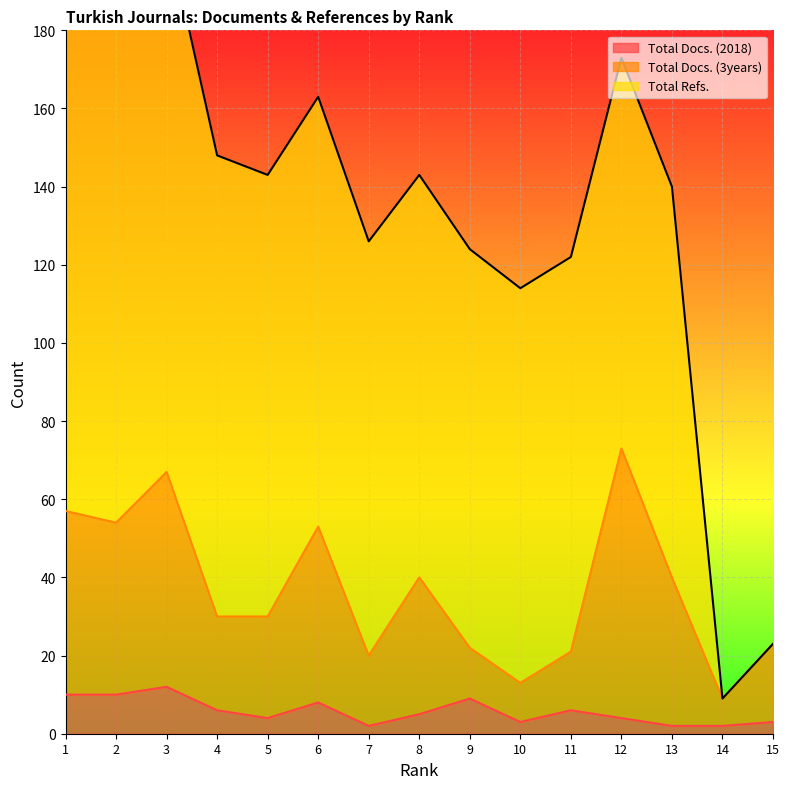

The Total Docs. (2018) series shows 3 at 10. True or false?

True